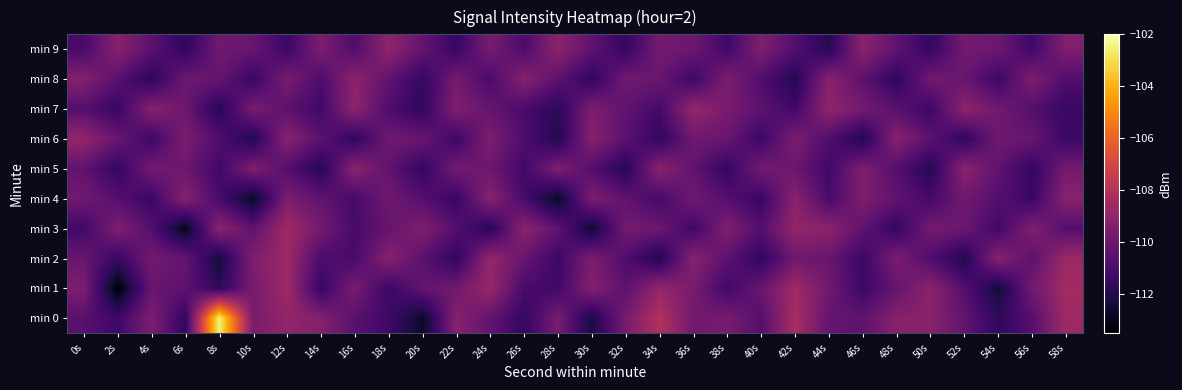

Which has a higher value, 32s or 4s?

4s